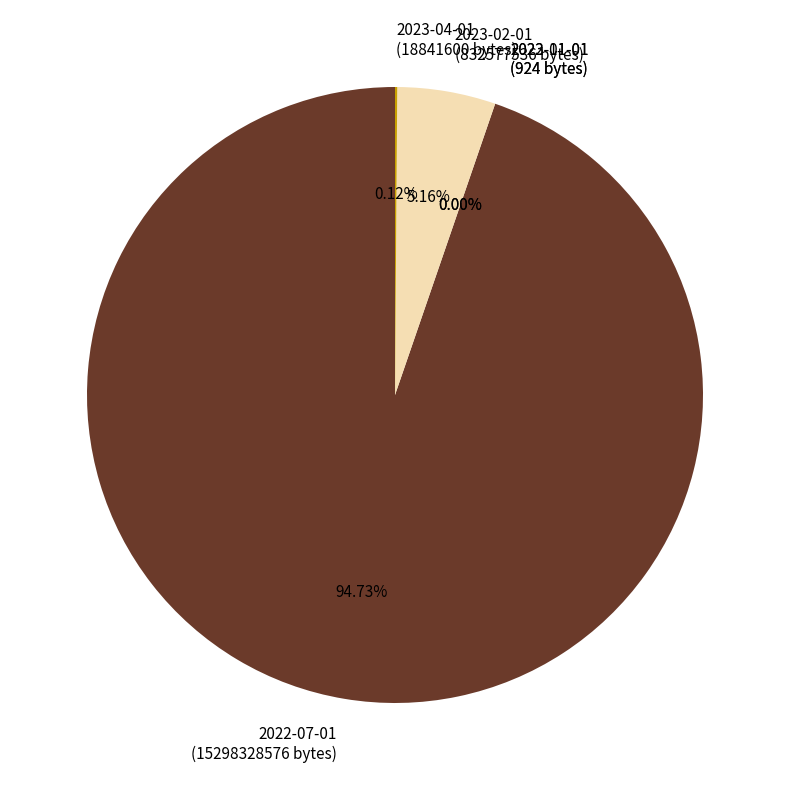

The 2022-07-01 slice represents 99% of the pie. True or false?

False